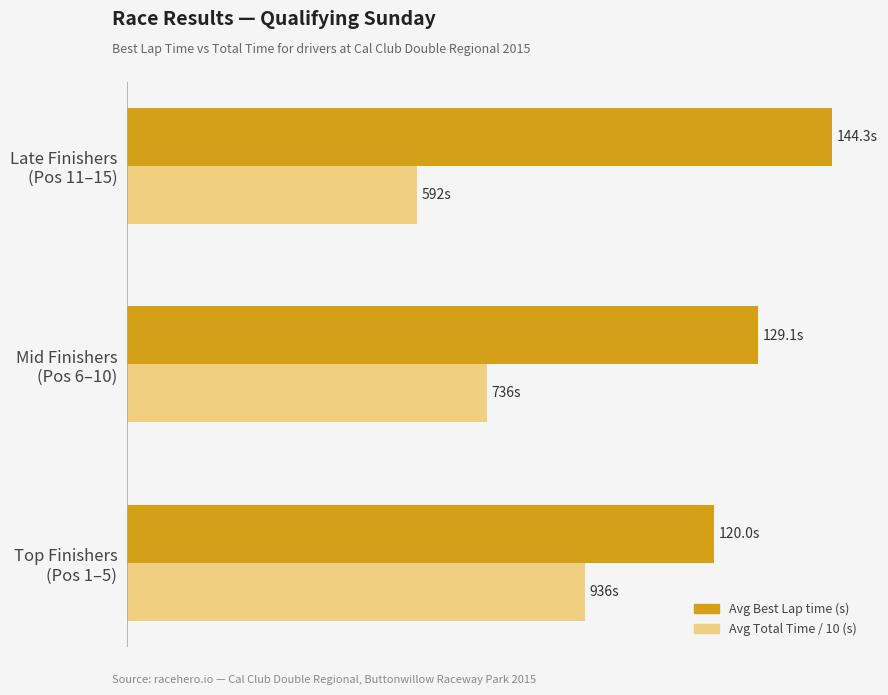

Which series has the largest range (max minus min)?

Avg Total Time / 10 (s)